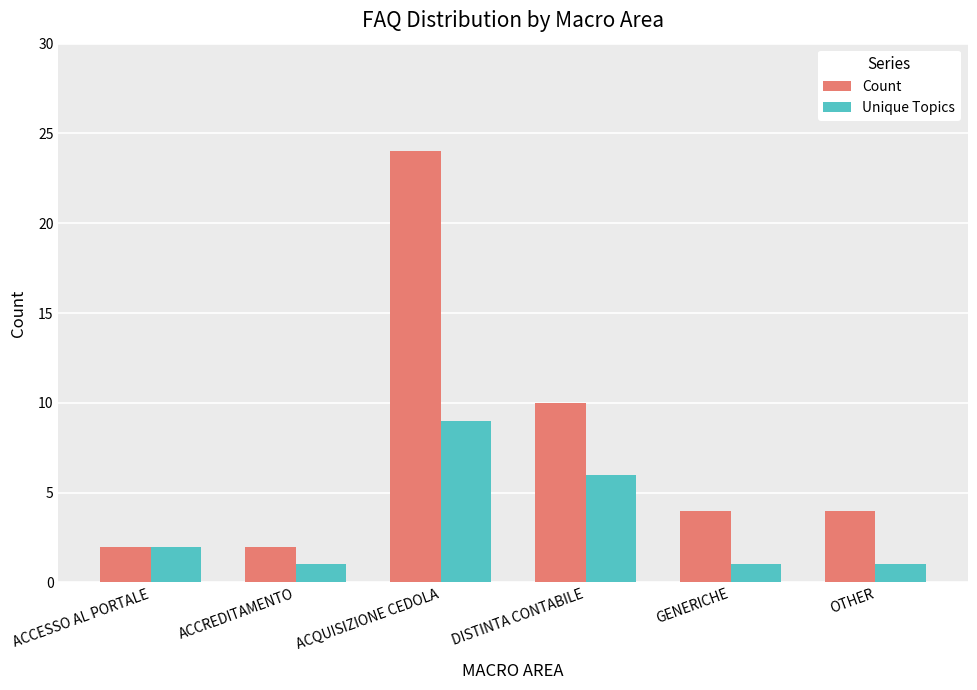

Read the Count value at DISTINTA CONTABILE, to the nearest 5.

10